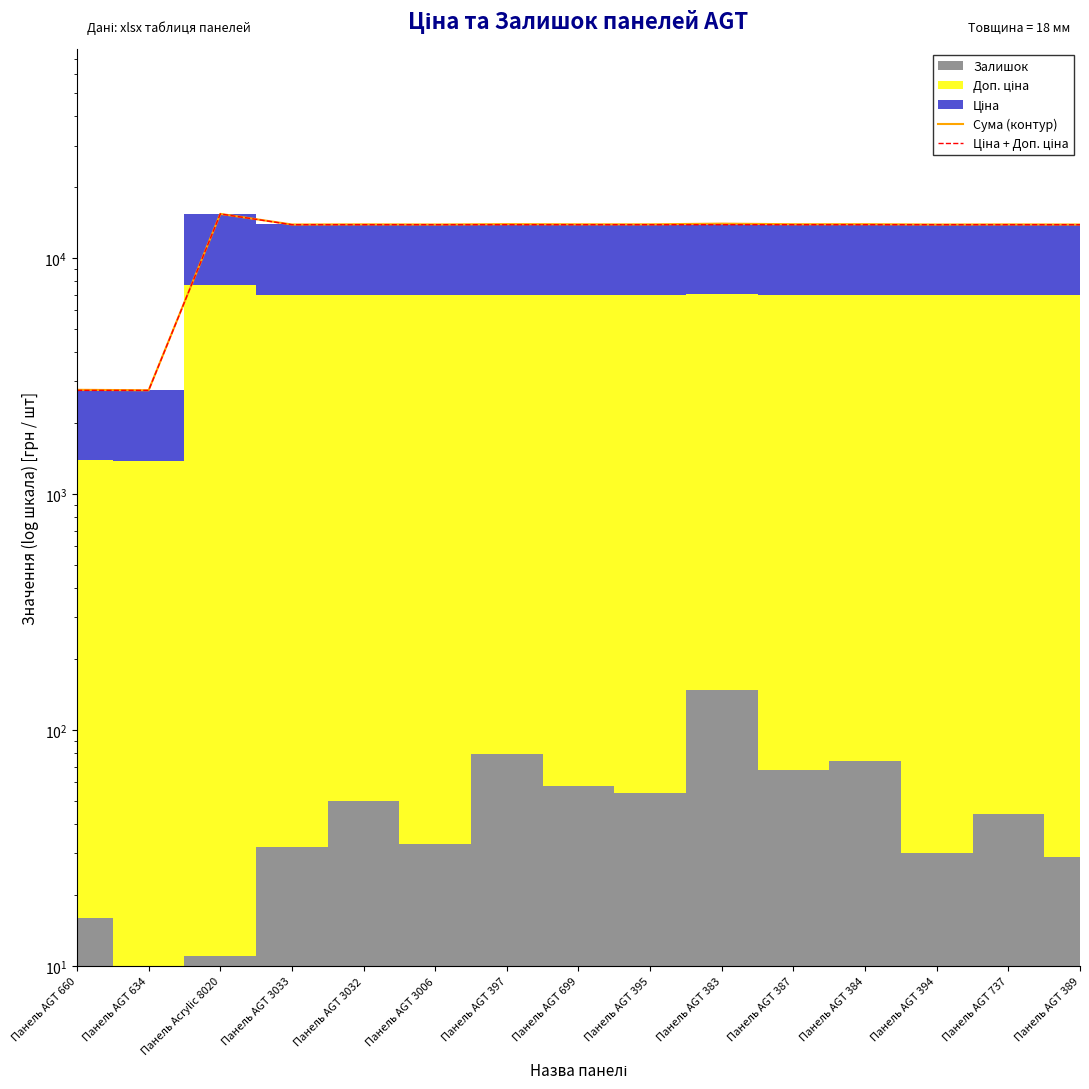

How many lines are shown in the chart?

2